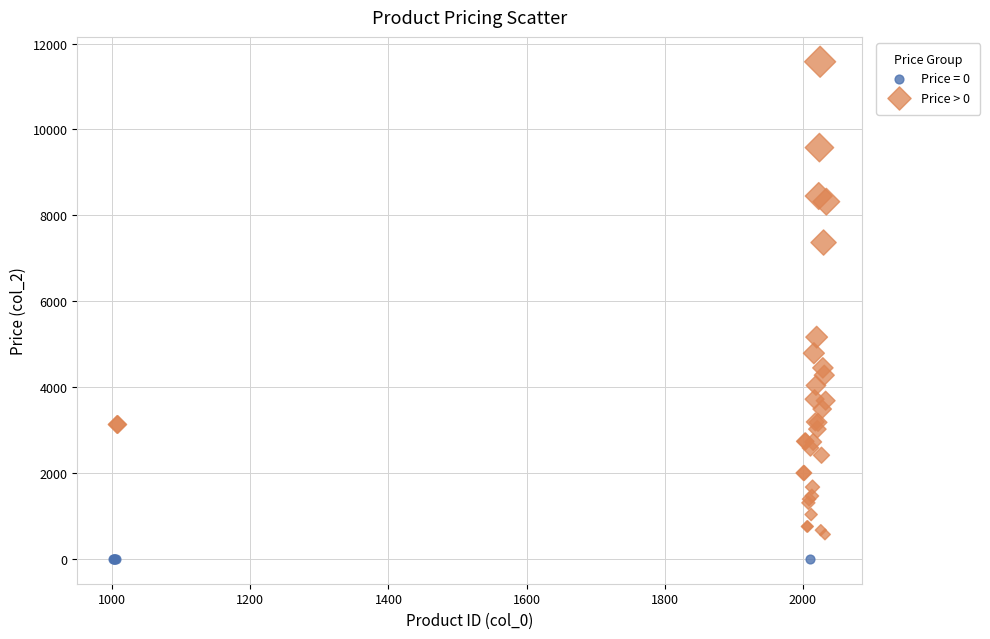

Which series contains the lowest Y value?

Price = 0